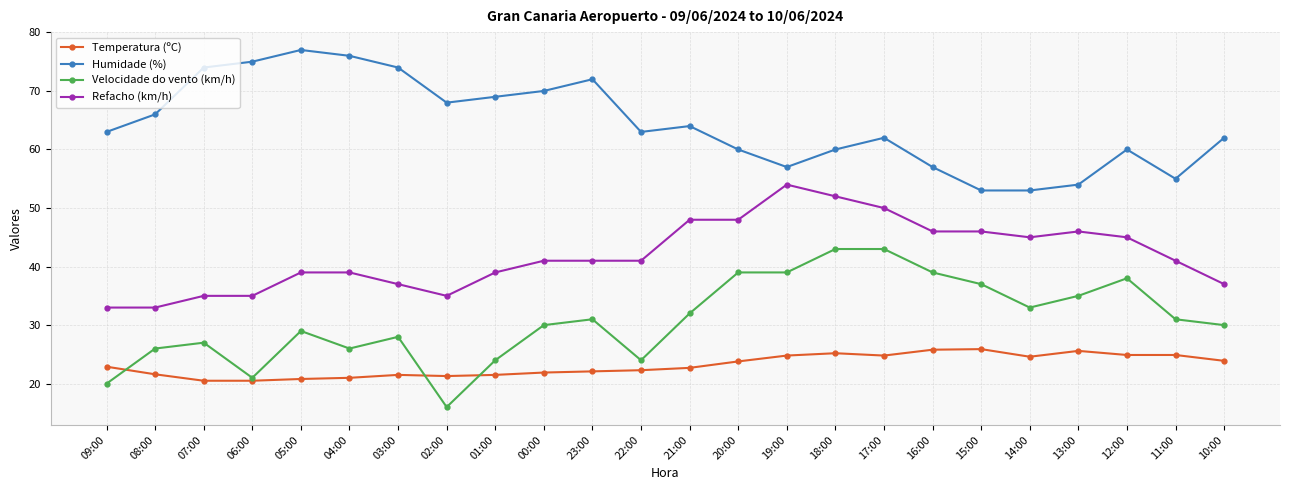

What are all the series names shown in the legend?

Temperatura (ºC), Humidade (%), Velocidade do vento (km/h), Refacho (km/h)